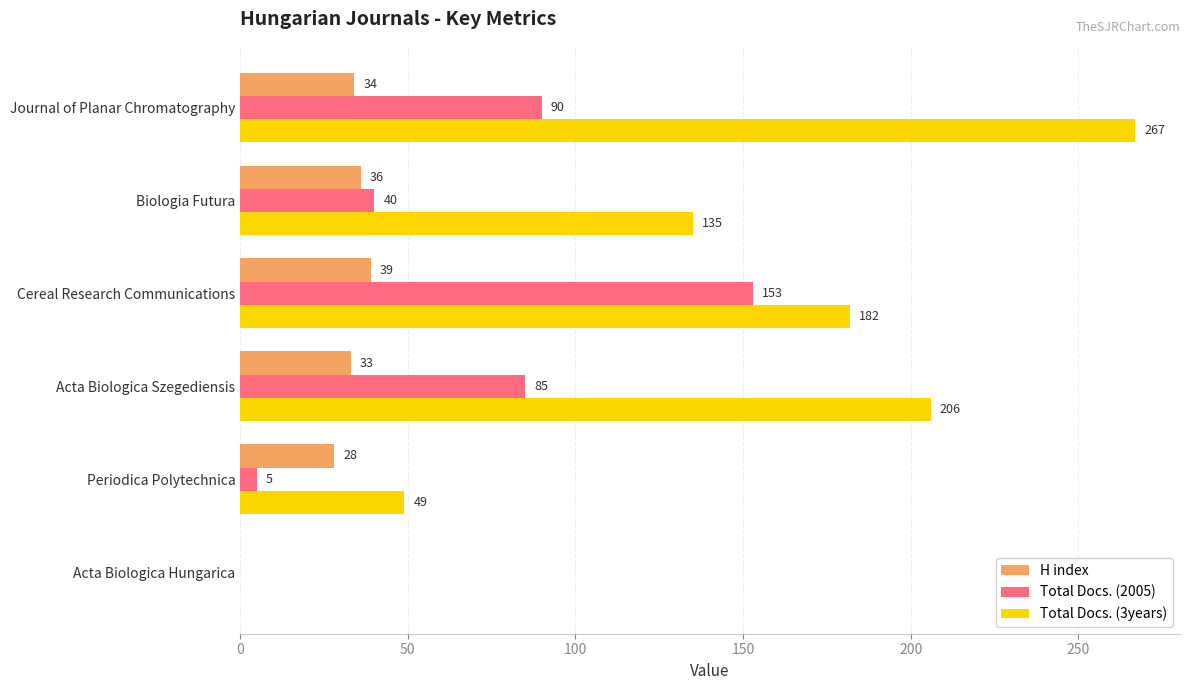

The value of Total Docs. (3years) at Biologia Futura is 38. True or false?

False